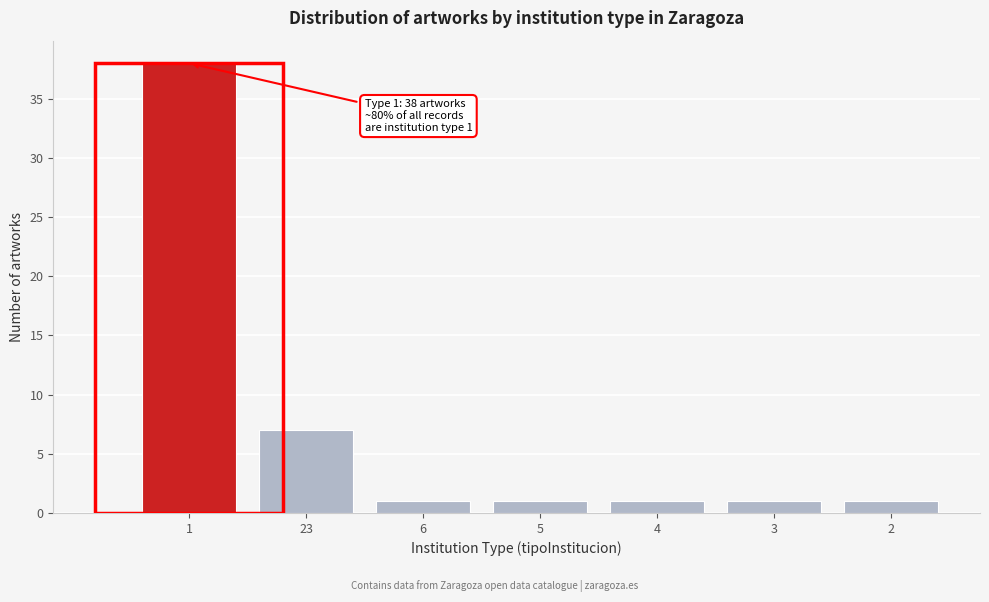

Reading left to right, list all the values displayed in this chart.

1=38	23=7	6=1	5=1	4=1	3=1	2=1